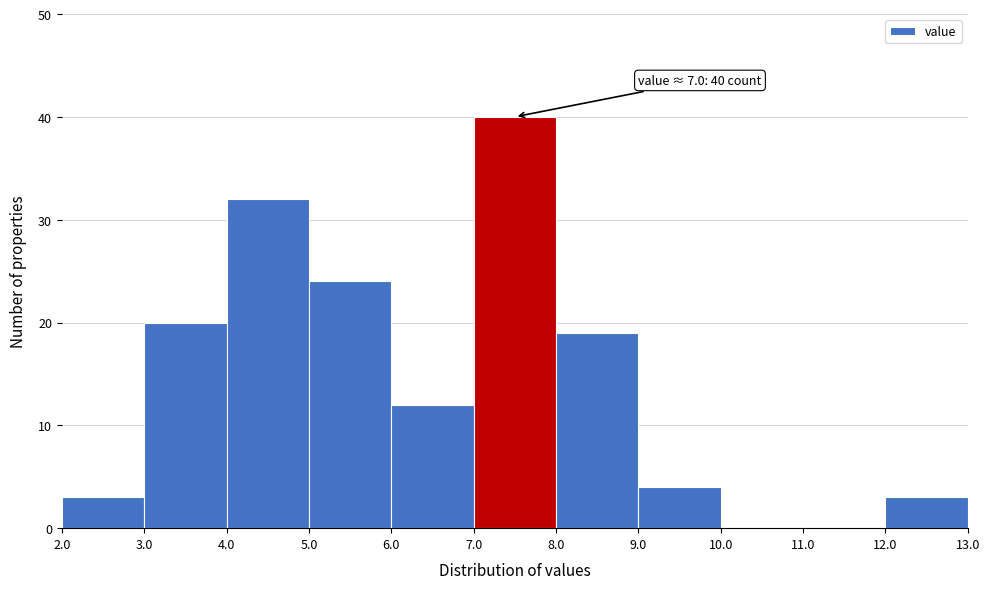

Which range on the x-axis has the tallest bar?

7.0 to 8.0